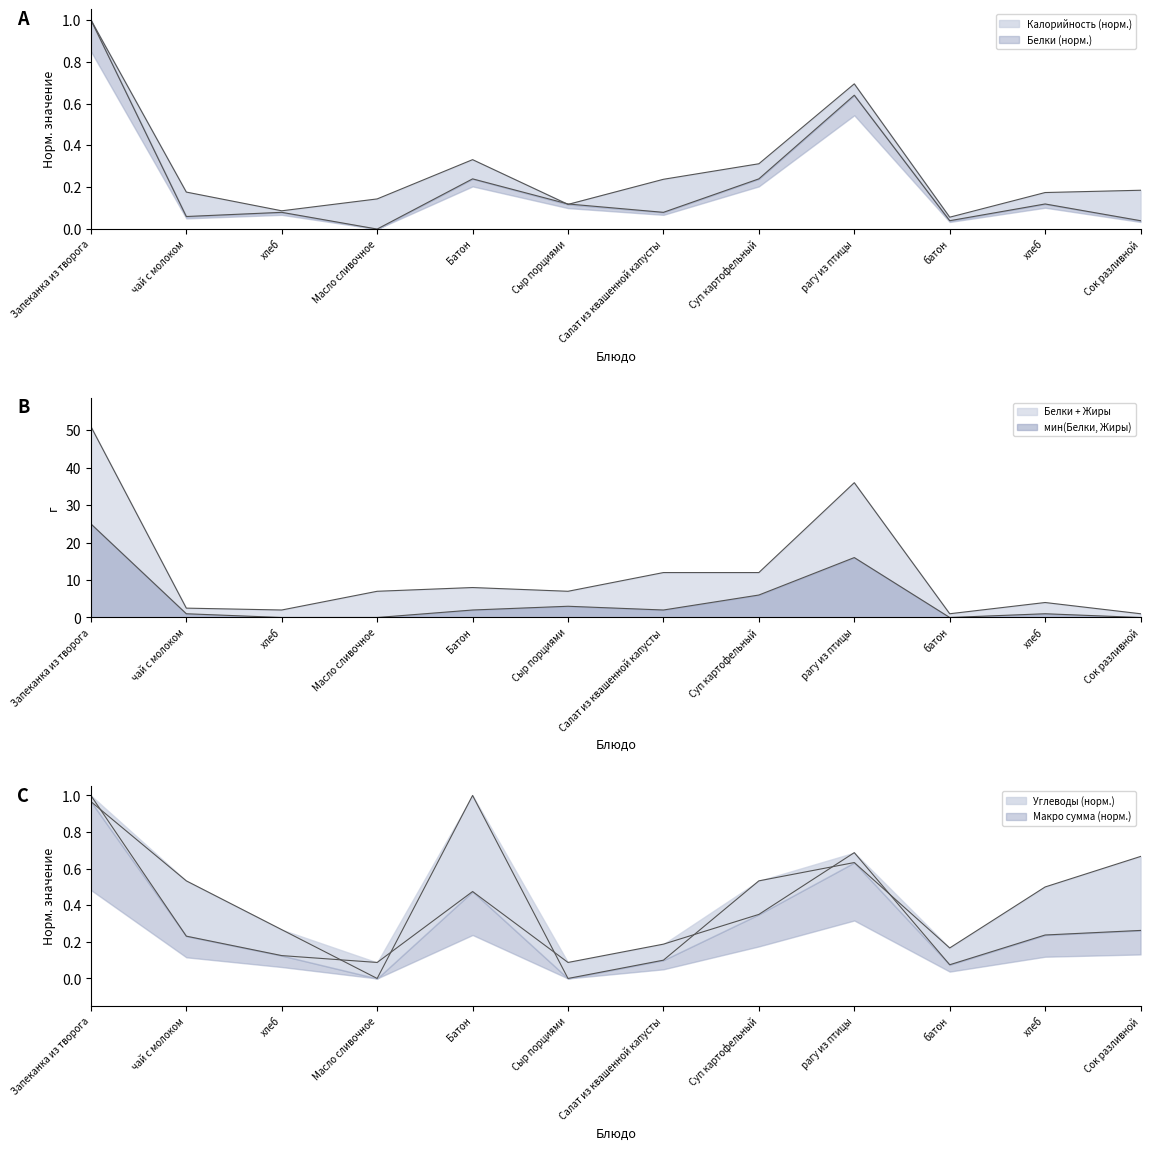

Count the number of categories in the chart.

12